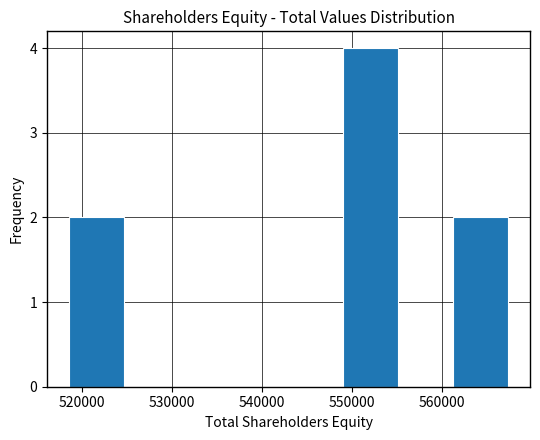

What is the height of the bar covering 549000 to 555000 on the x-axis? Neither the bar edges nor the heights are printed on the chart, so give them approximately, as read against the axes.

4